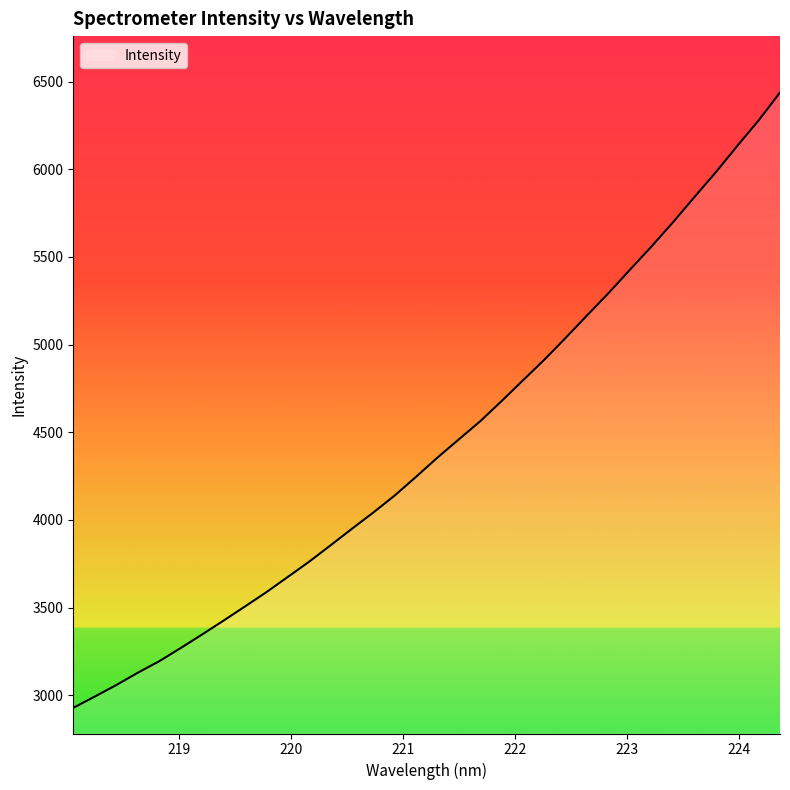

What is the maximum value shown in the chart?

6437.7